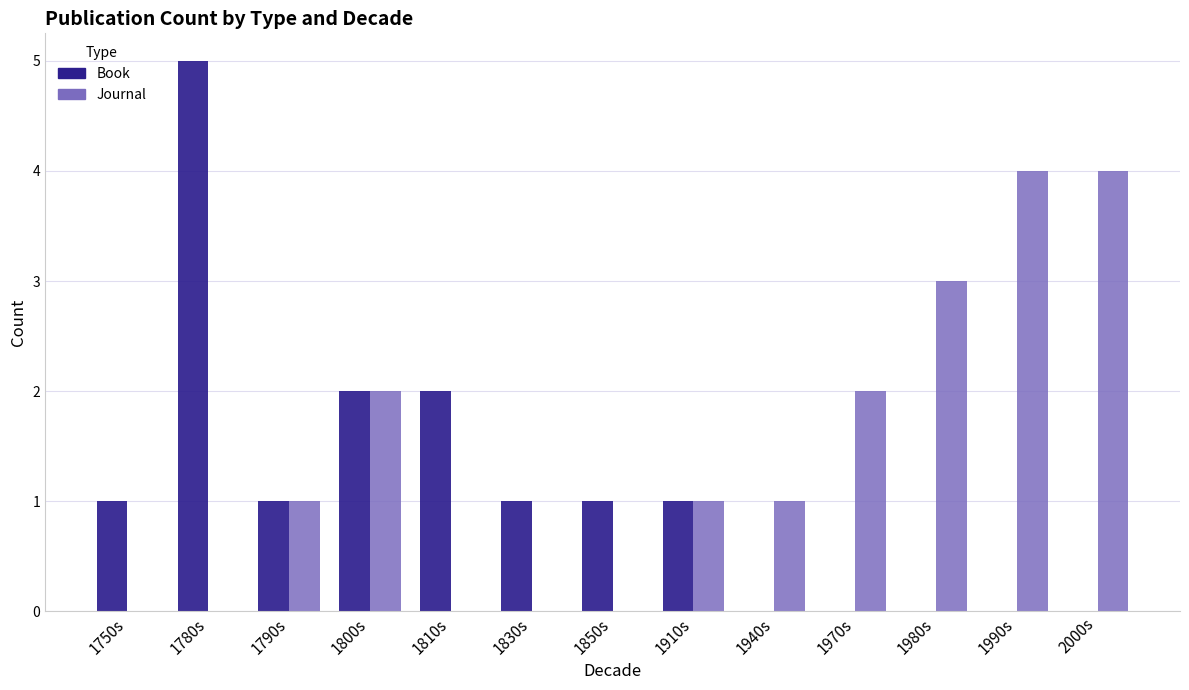

Reading left to right, extract all data points from this chart.

Book: 1	5	1	2	2	1	1	1	0	0	0	0	0
Journal: 0	0	1	2	0	0	0	1	1	2	3	4	4